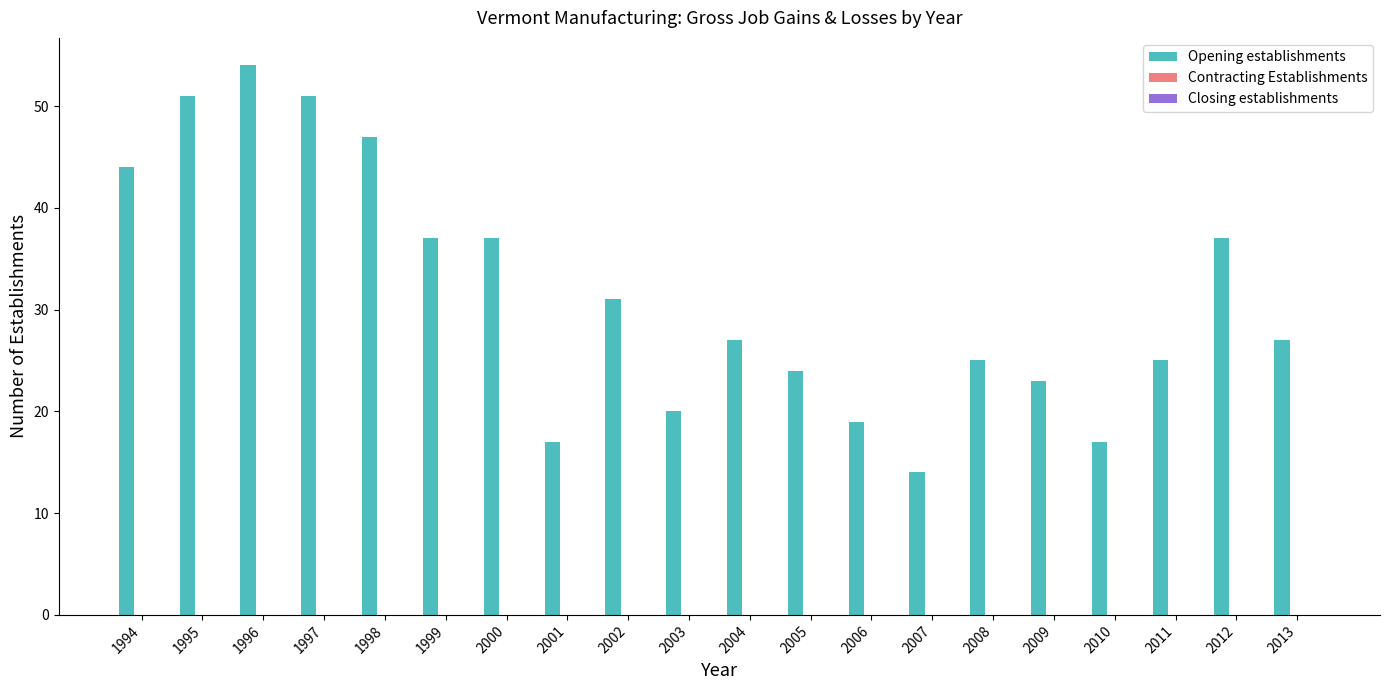

Approximately how many times larger is the value at 2004 compared to 1999?

0.7